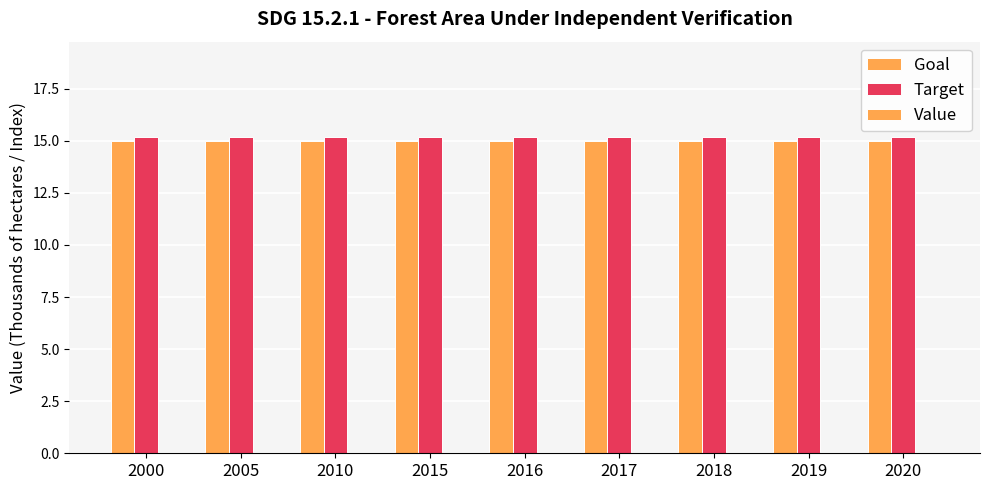

How many bars are there in total?

18